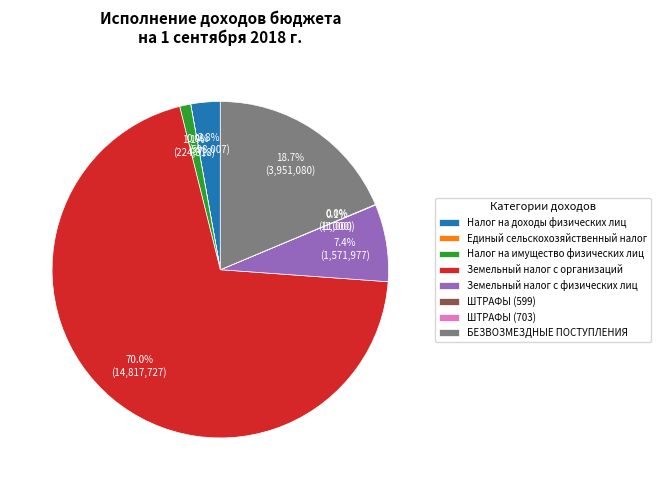

Between Налог на имущество физических лиц and БЕЗВОЗМЕЗДНЫЕ ПОСТУПЛЕНИЯ, which is larger?

БЕЗВОЗМЕЗДНЫЕ ПОСТУПЛЕНИЯ